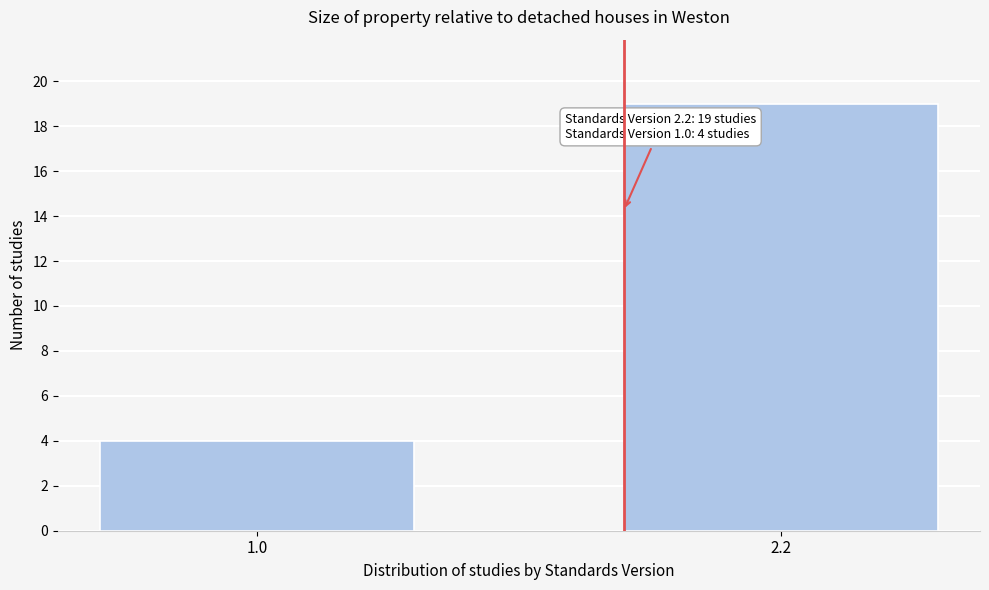

Reading left to right, transcribe all the data shown in this chart.

4	19